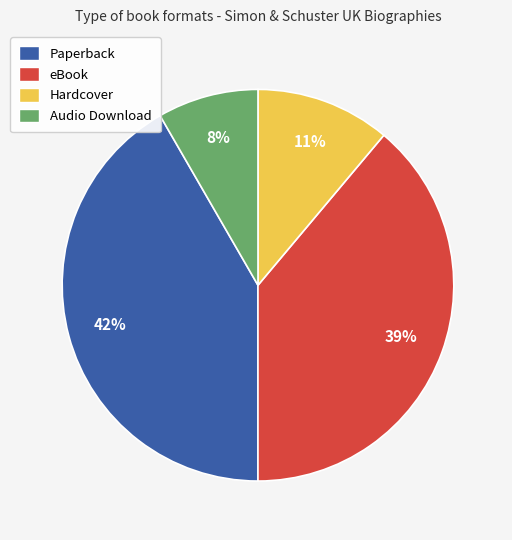

Rank the categories by value from lowest to highest.

Audio Download, Hardcover, eBook, Paperback